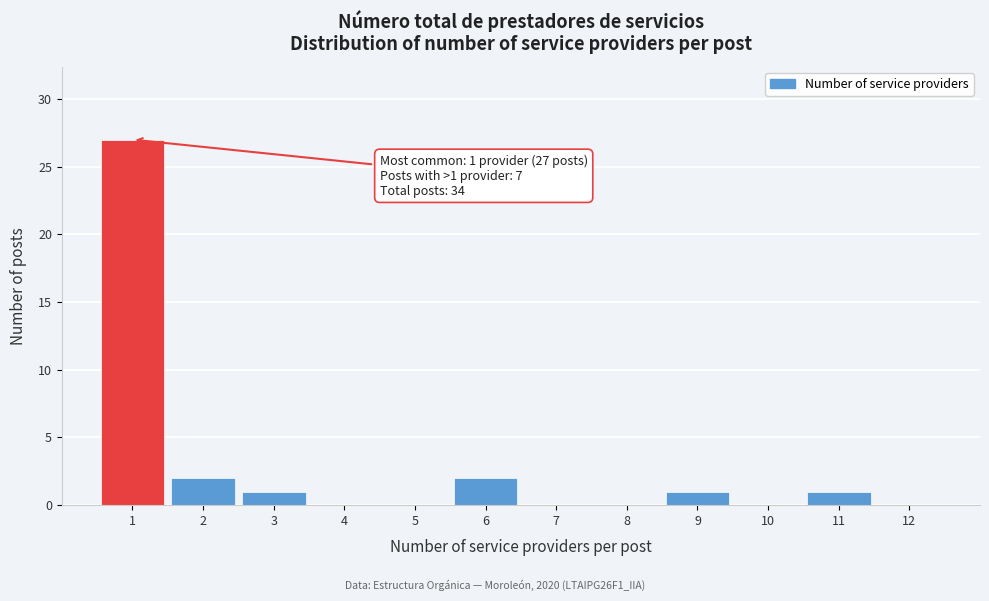

Which range on the x-axis has the tallest bar?

0.5 to 1.5